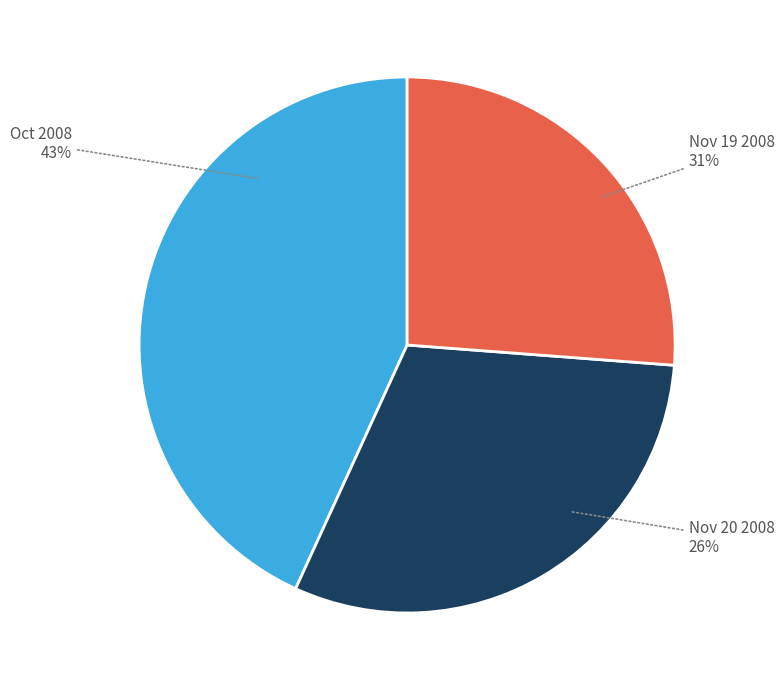

Is 2008-11-20 the majority of the pie?

No